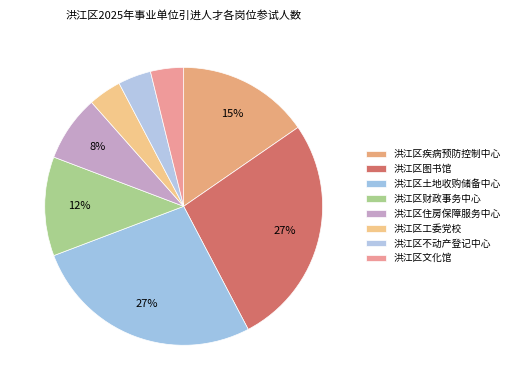

To the nearest percent, what is the average slice percentage?

12%